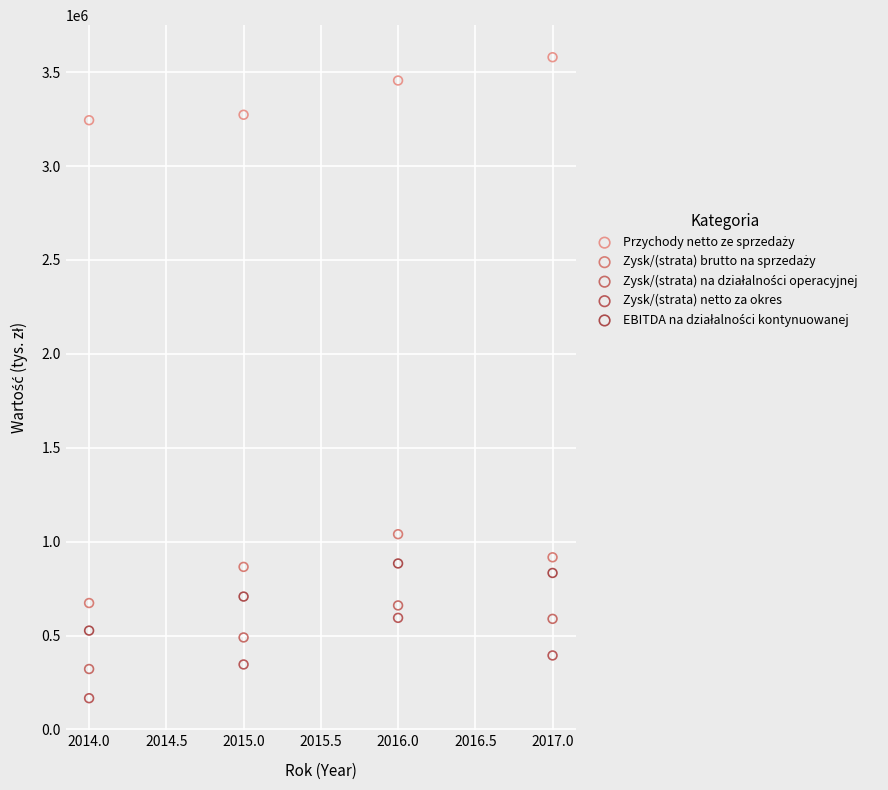

What is the X range (max minus min) for the scatter plot?

3